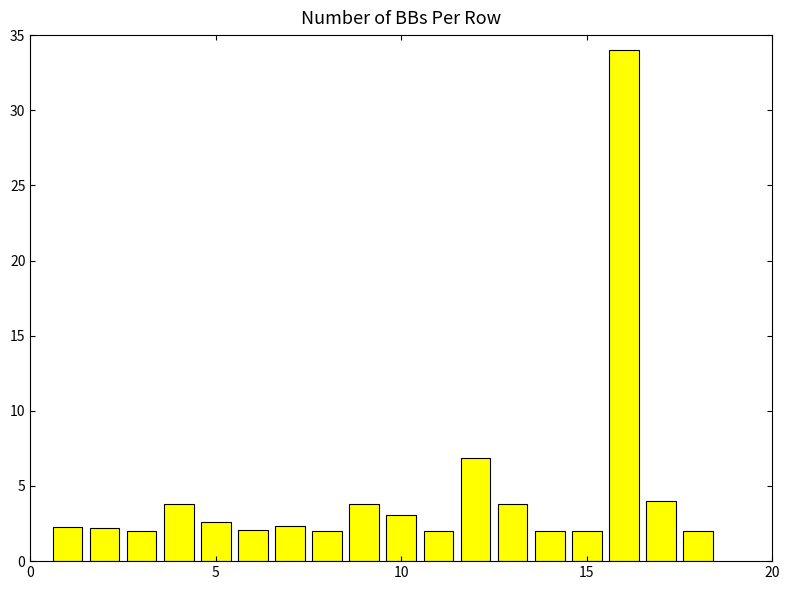

How many bars are there in total?

18